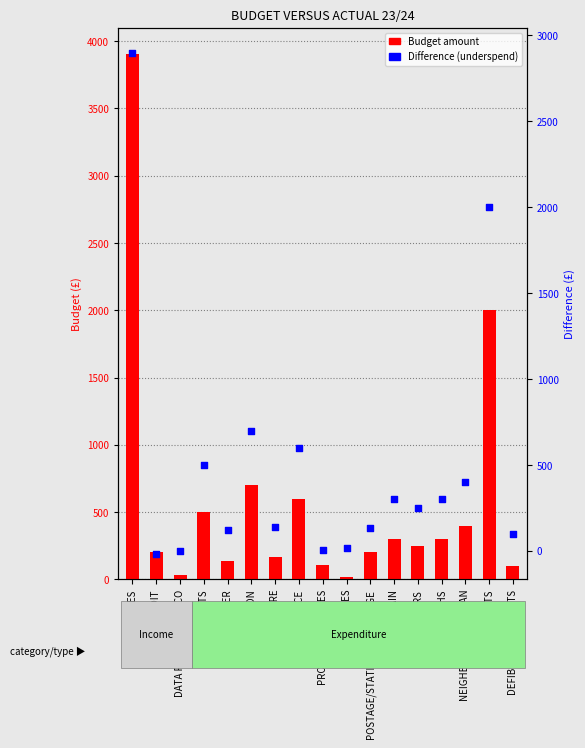

What is the total value across all series at DATA PROTECTION/ICO?

35.0